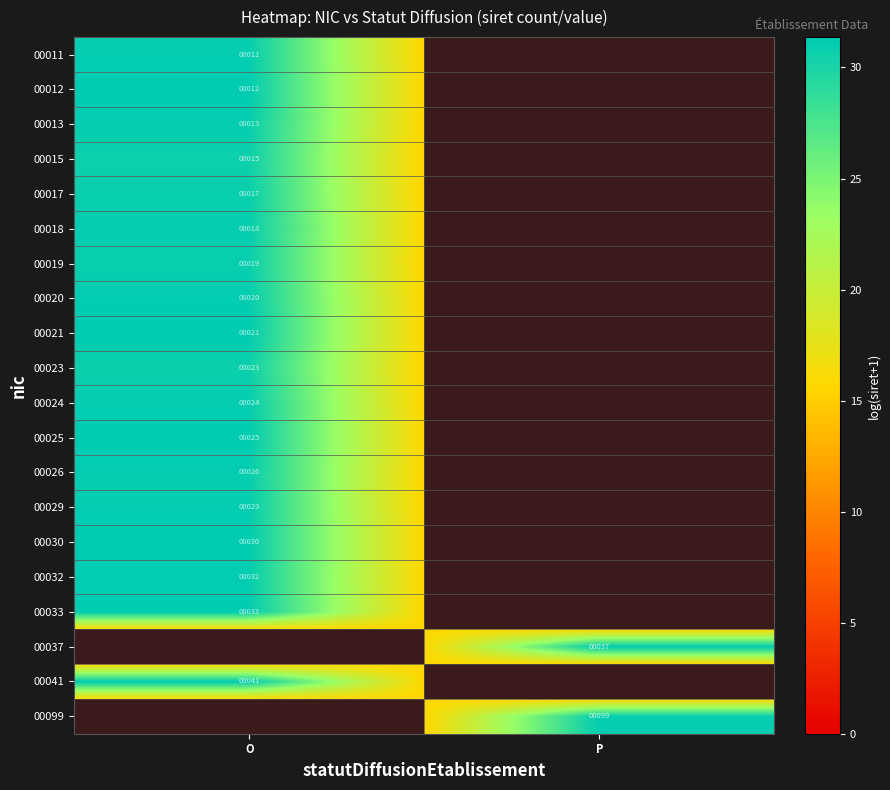

Rank the categories by 00037 value from lowest to highest.

O, P